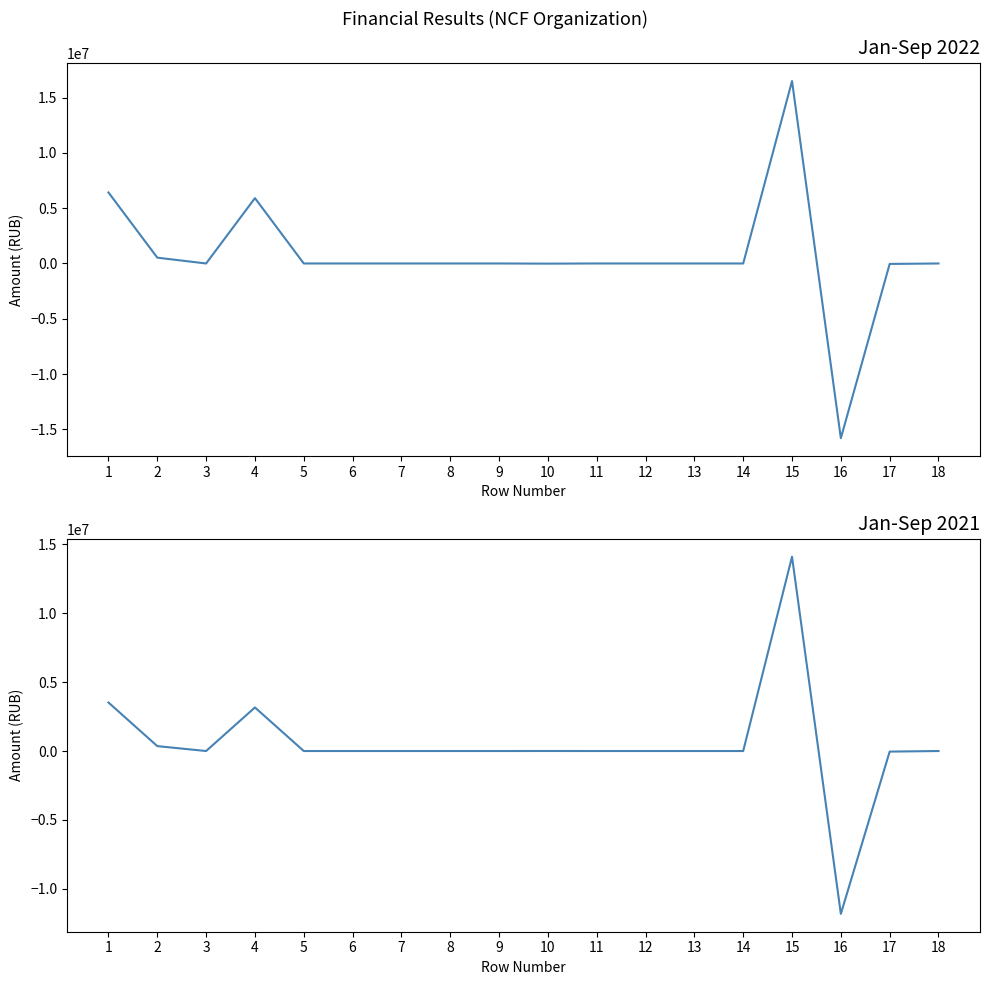

How many series are shown in this chart?

2